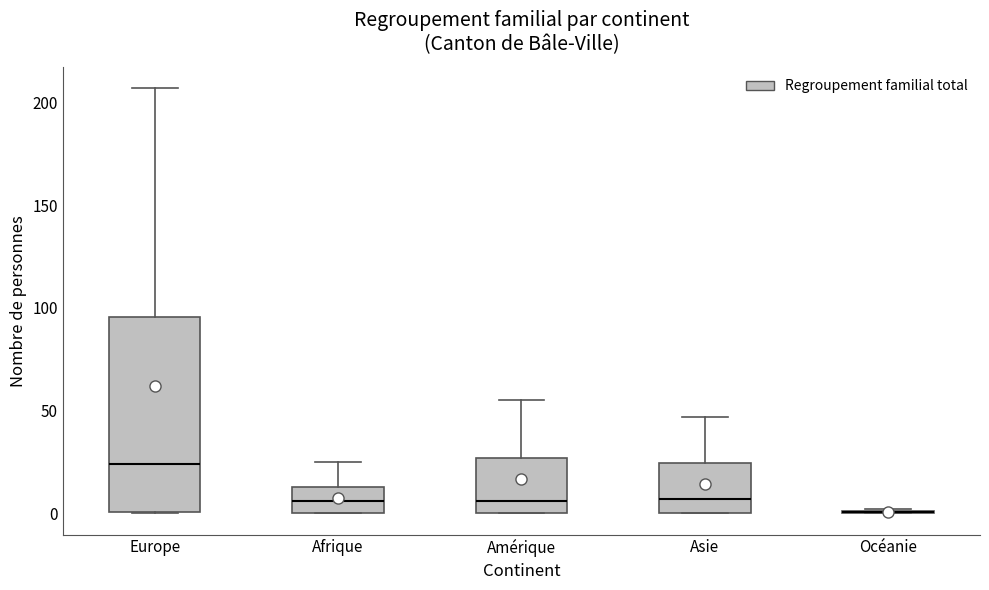

Comparing the boxes themselves (not the whiskers), which one is the tallest?

Europe